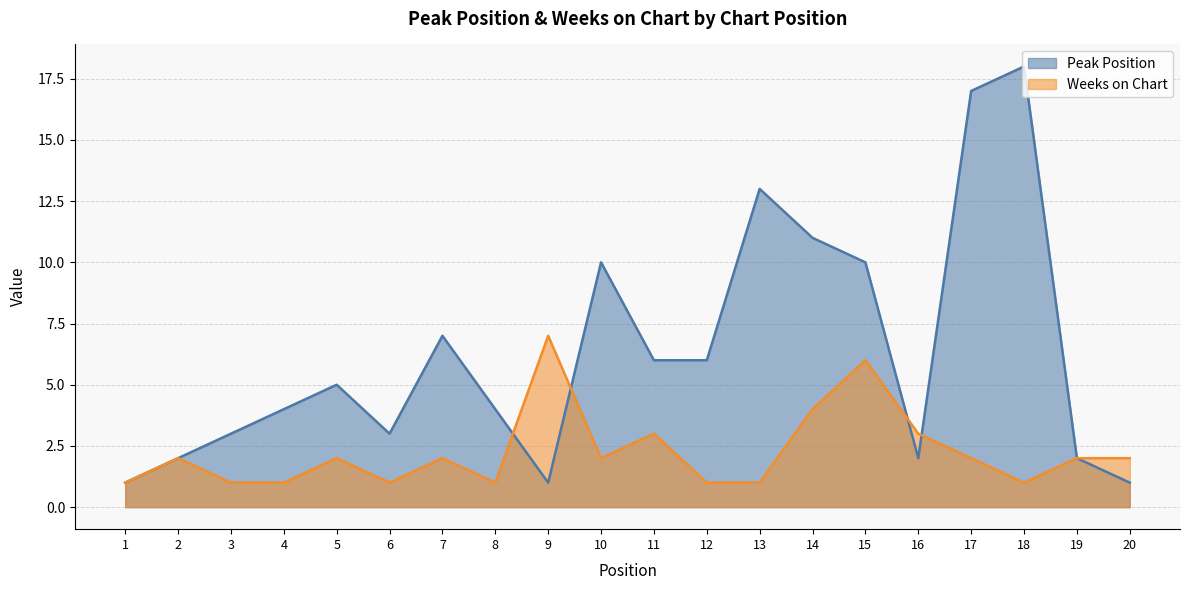

Between which two adjacent categories do Weeks on Chart and Peak Position first intersect?

8 and 9